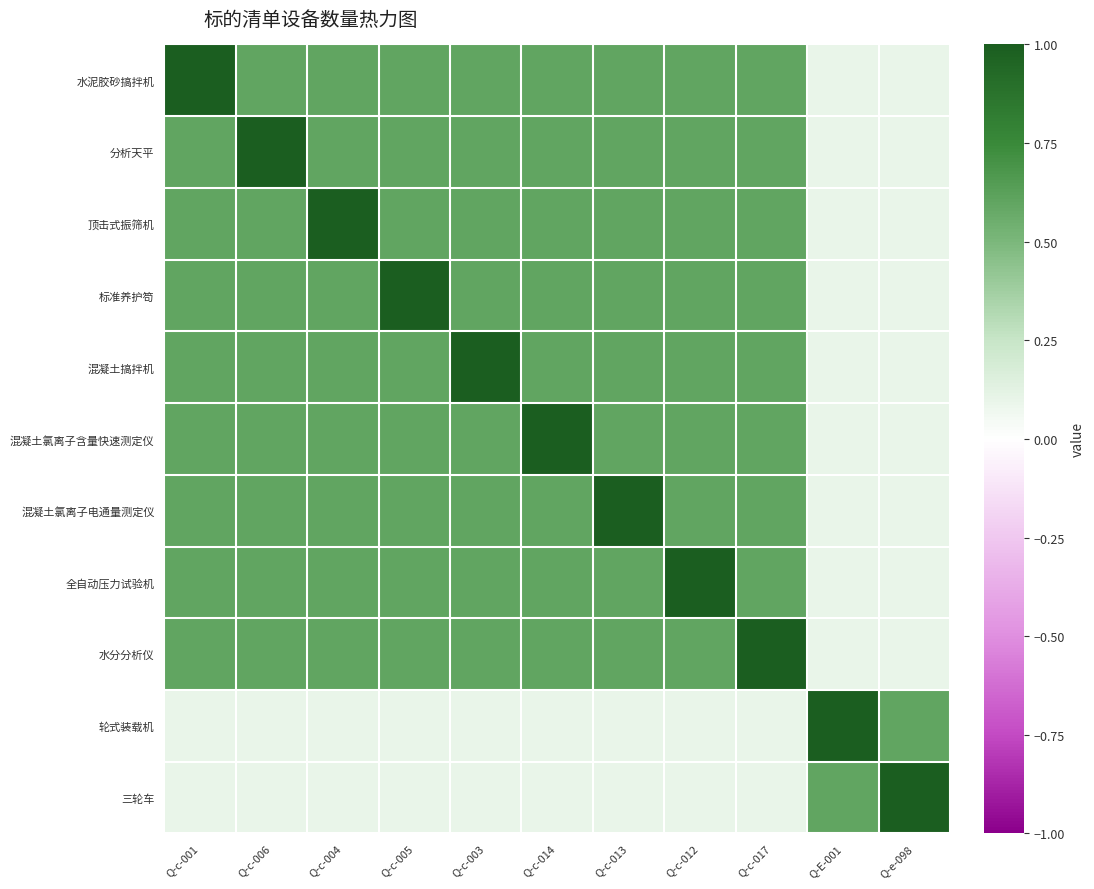

At how many categories does at least one series exceed 0?

11